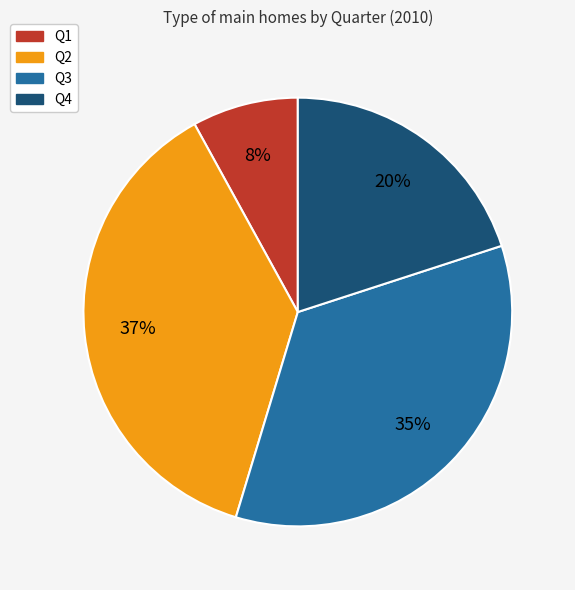

What is the smallest slice in the pie chart?

Q1